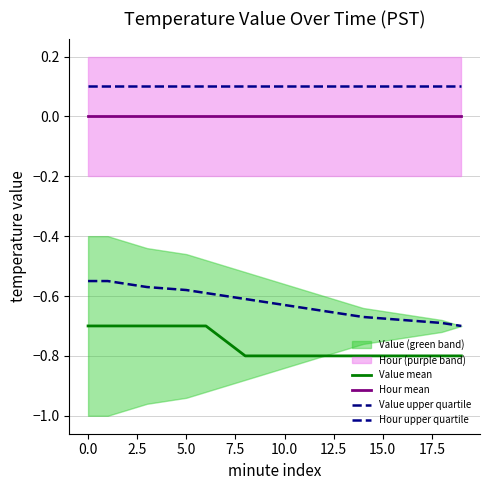

Which series has the largest total across all categories?

Hour upper quartile